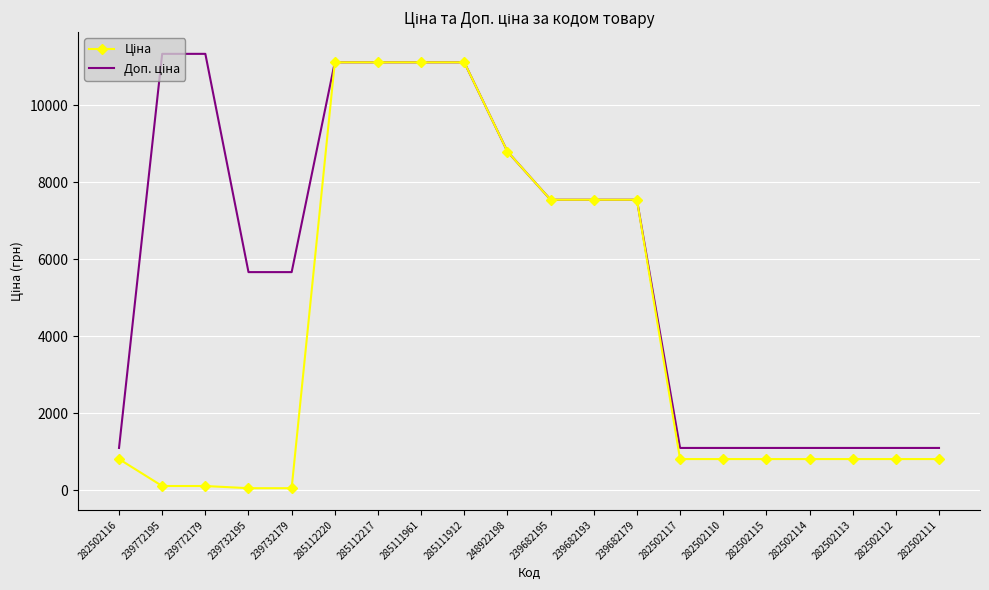

What is the total value across all series at 282502112?

1914.8